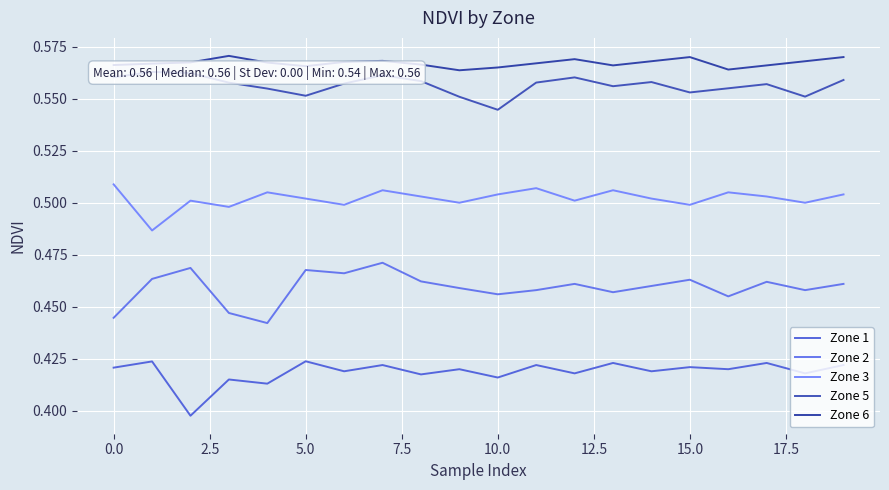

True or false: Zone 2 and Zone 6 intersect in this chart.

False